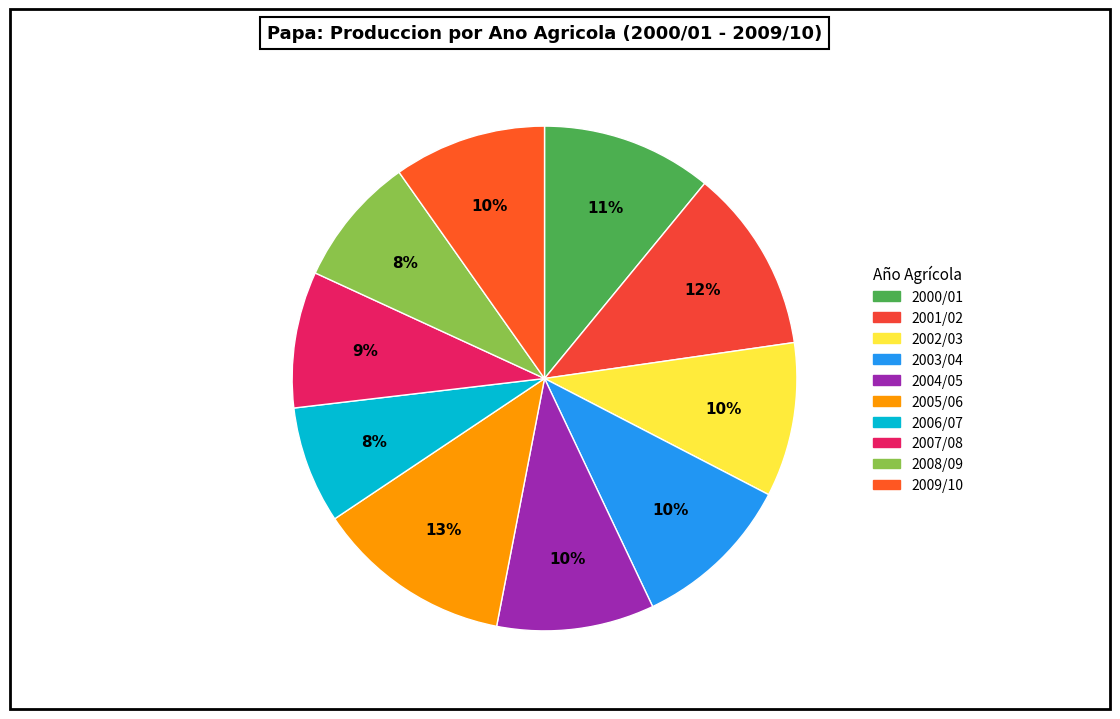

What percentage is NOT represented by 2001/02?

88.2%